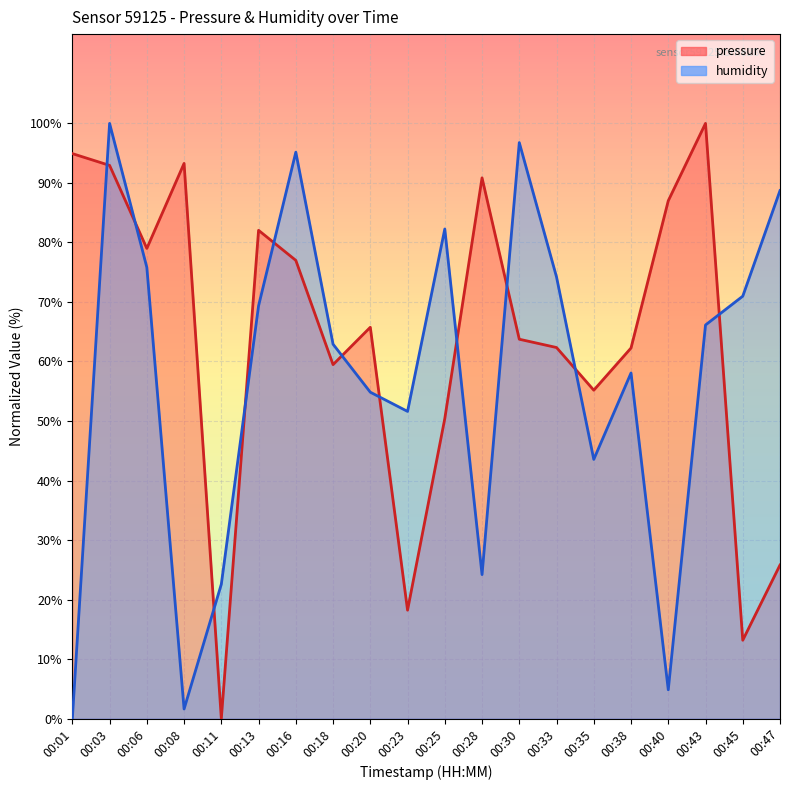

Is it true that humidity equals 19.6 at 00:13?

False